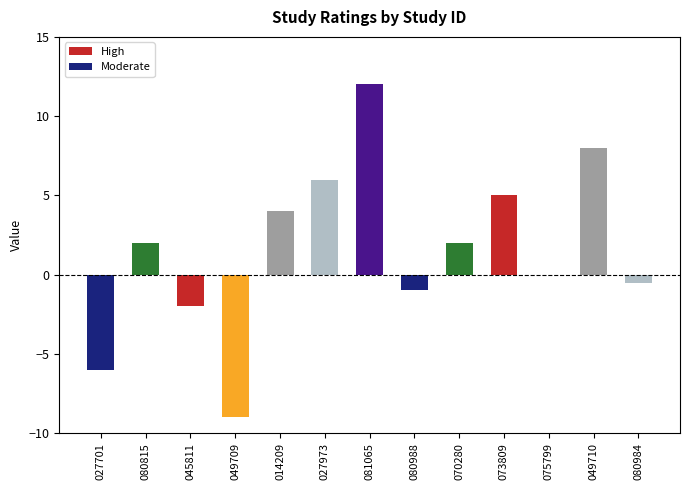

Reading left to right, extract all data points from this chart.

-6.0	2.0	-2.0	-9.0	4.0	6.0	12.0	-1.0	2.0	5.0	0.0	8.0	-0.5